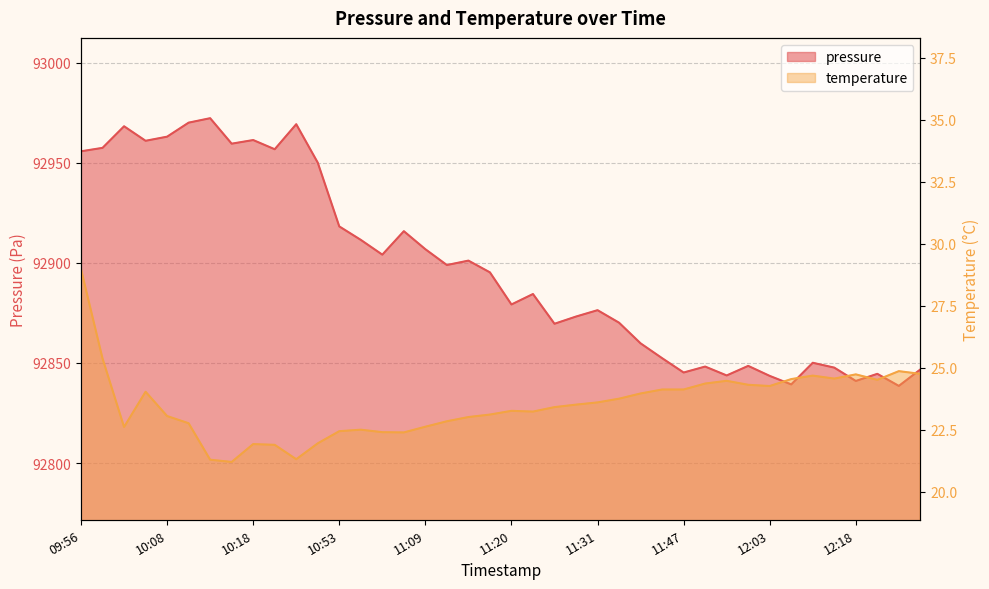

How many values in the temperature series exceed 23?

26